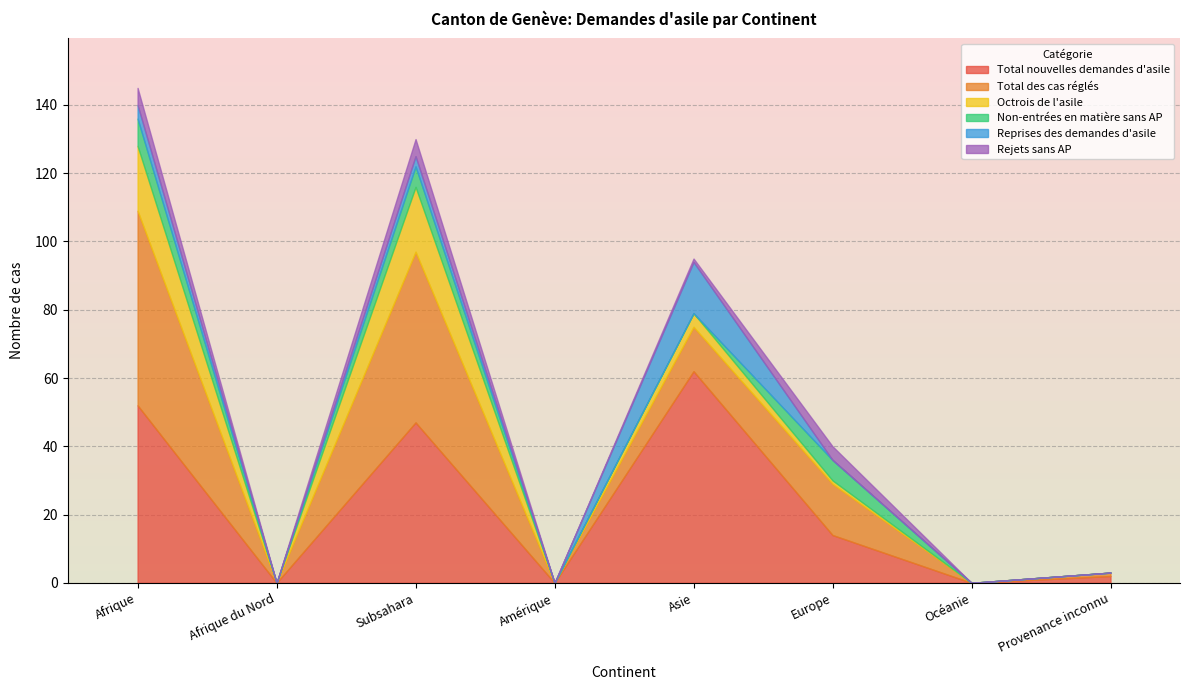

Is it true that Octrois de l'asile equals 0 at Amérique?

True